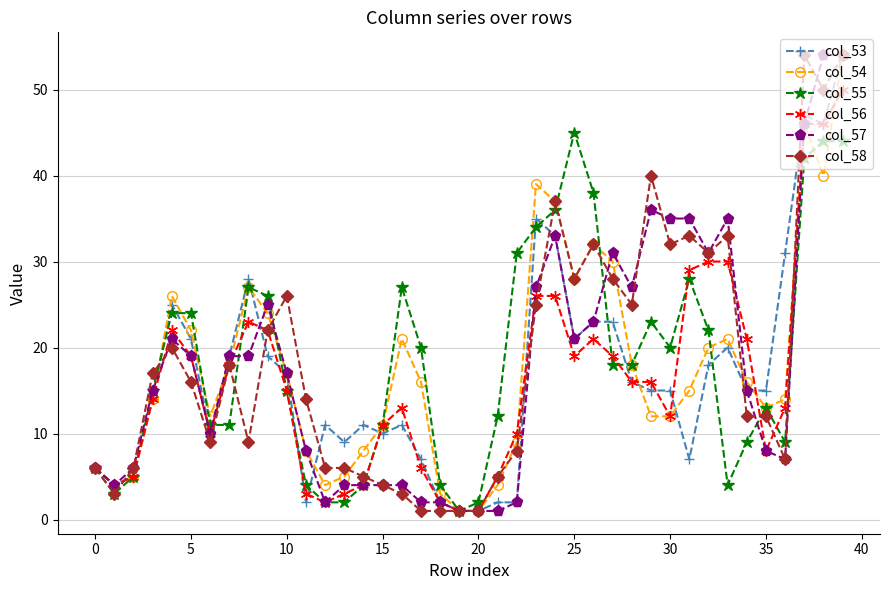

True or false: col_53 has more than 1 points higher than both neighbors.

True